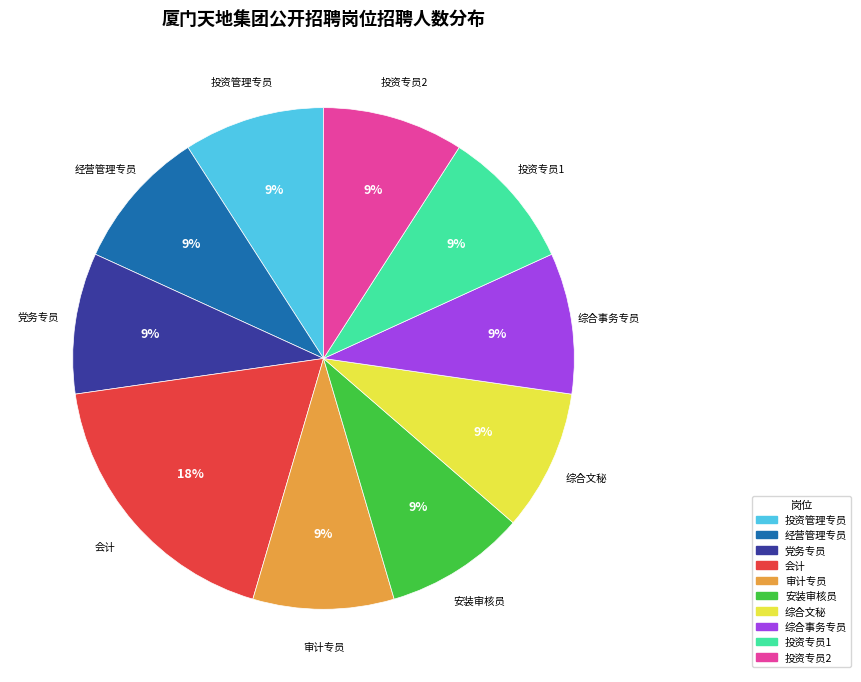

How many segments does this pie chart have?

10